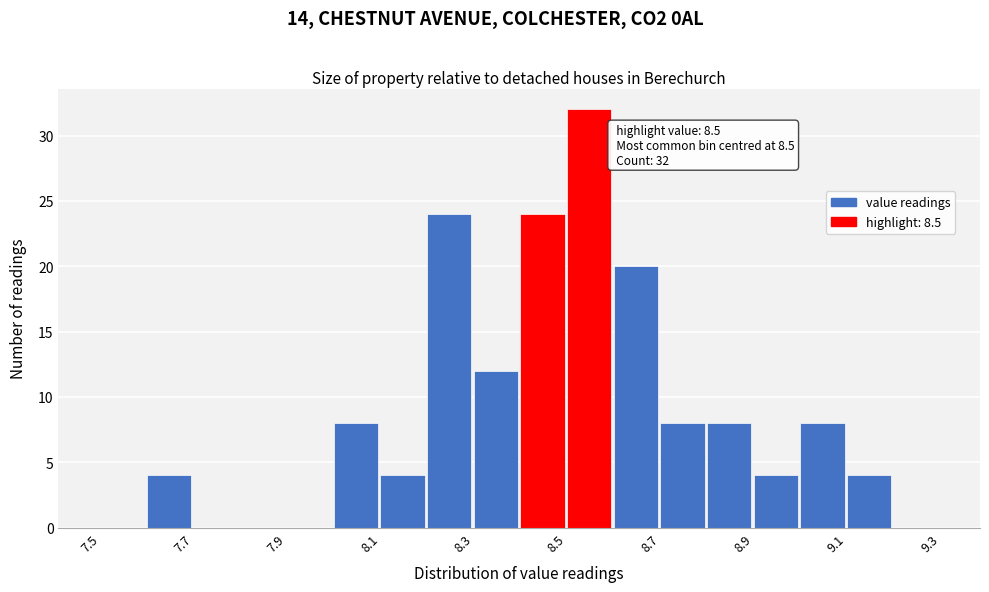

Over which range of the x-axis is the bar tallest?

8.5 to 8.6